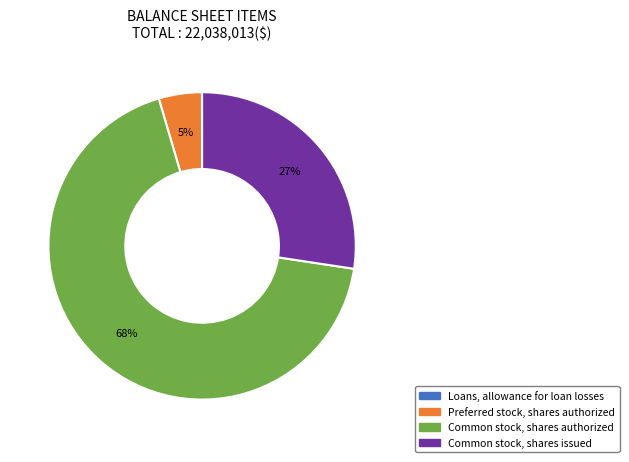

True or false: Preferred stock, shares authorized accounts for 5% of the total.

True